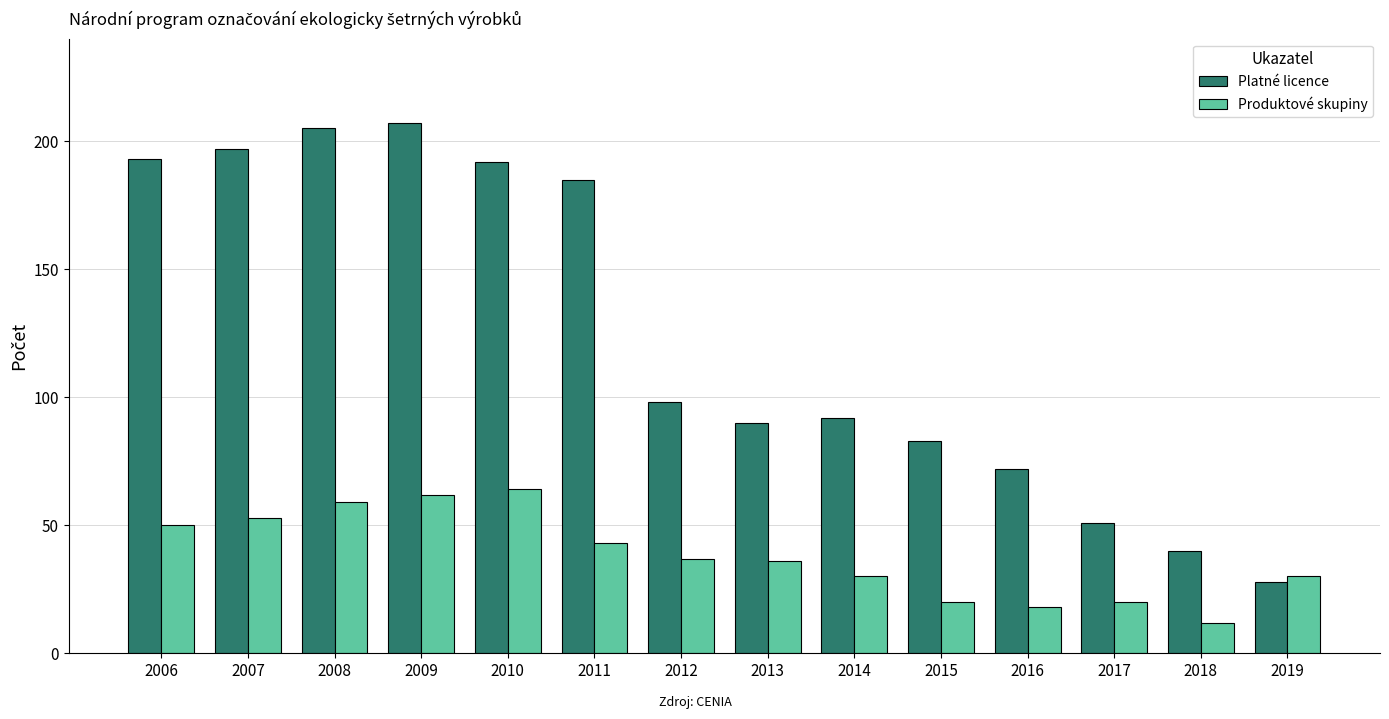

How many series are shown in this chart?

2